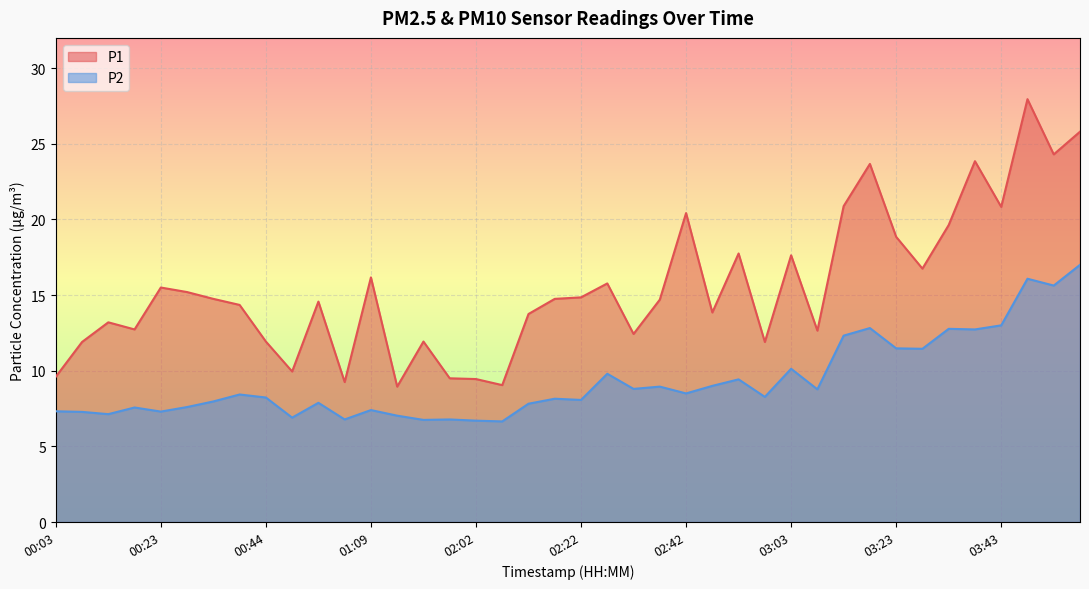

Reading right to left, what are all the values shown in this chart?

P1: 25.8	24.3	27.9	20.8	23.9	19.6	16.8	18.9	23.7	20.9	12.7	17.6	11.9	17.8	13.8	20.4	14.7	12.4	15.8	14.8	14.8	13.8	9.1	9.4	9.5	11.9	8.9	16.2	9.2	14.6	9.9	11.9	14.3	14.8	15.2	15.5	12.7	13.2	11.9	9.6
P2: 17.0	15.6	16.1	13.0	12.7	12.8	11.4	11.5	12.8	12.3	8.8	10.1	8.3	9.4	9.0	8.5	8.9	8.8	9.8	8.1	8.2	7.8	6.7	6.7	6.8	6.8	7.0	7.4	6.8	7.9	6.9	8.2	8.4	8.0	7.6	7.3	7.6	7.1	7.3	7.3